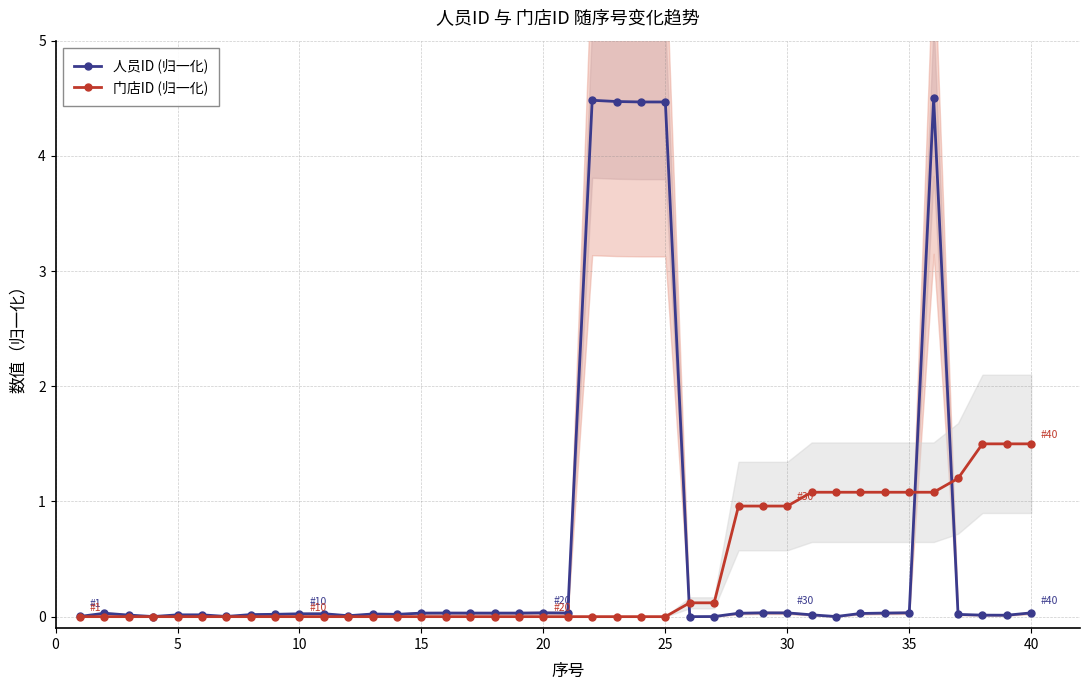

Is the value of 门店ID (归一化) at 35 greater than the value of 人员ID (归一化) at 40?

Yes